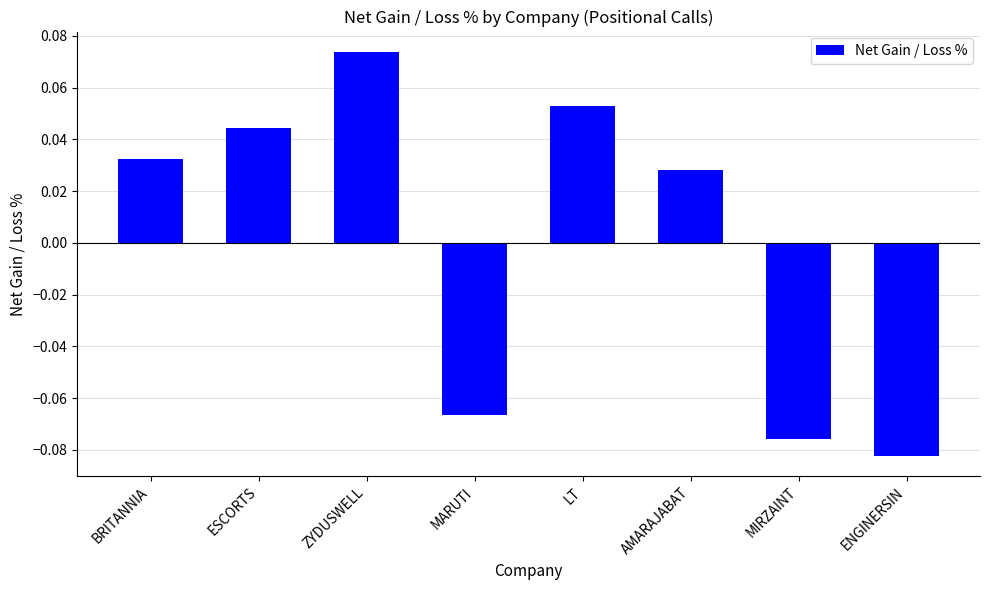

What position from the left is AMARAJABAT?

6